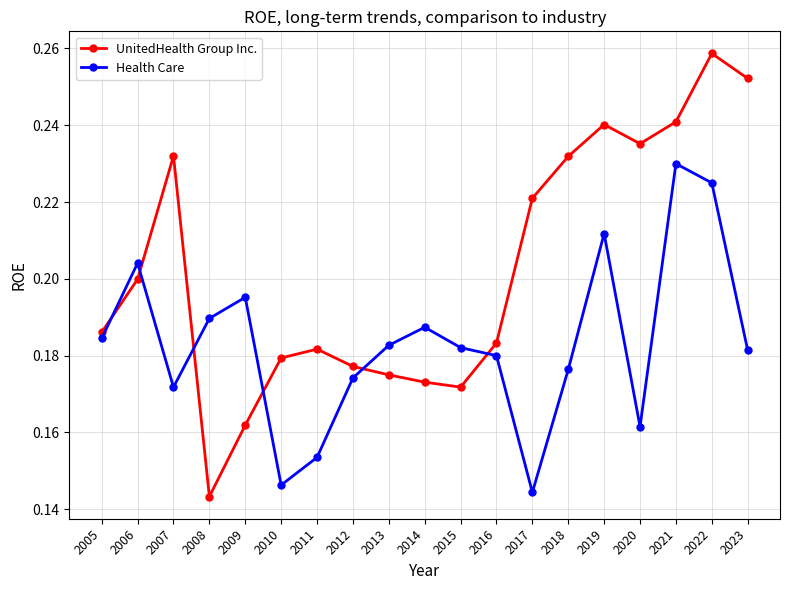

How many UnitedHealth Group Inc. values are between 0 and 1?

19